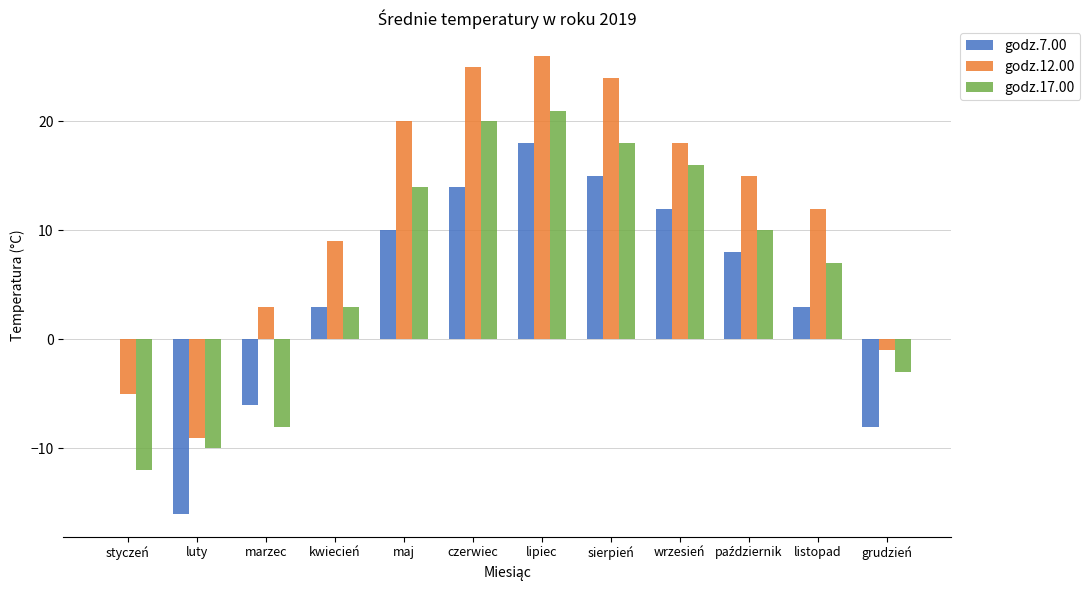

Which series has the largest total across all categories?

godz.12.00